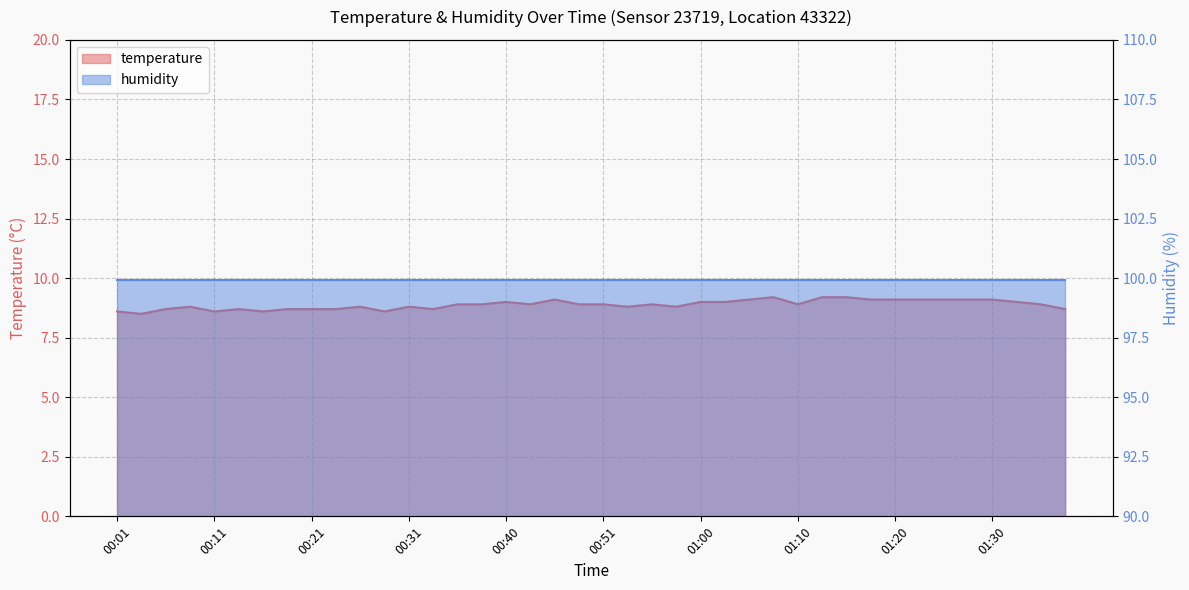

What position from the left is 00:26?

11